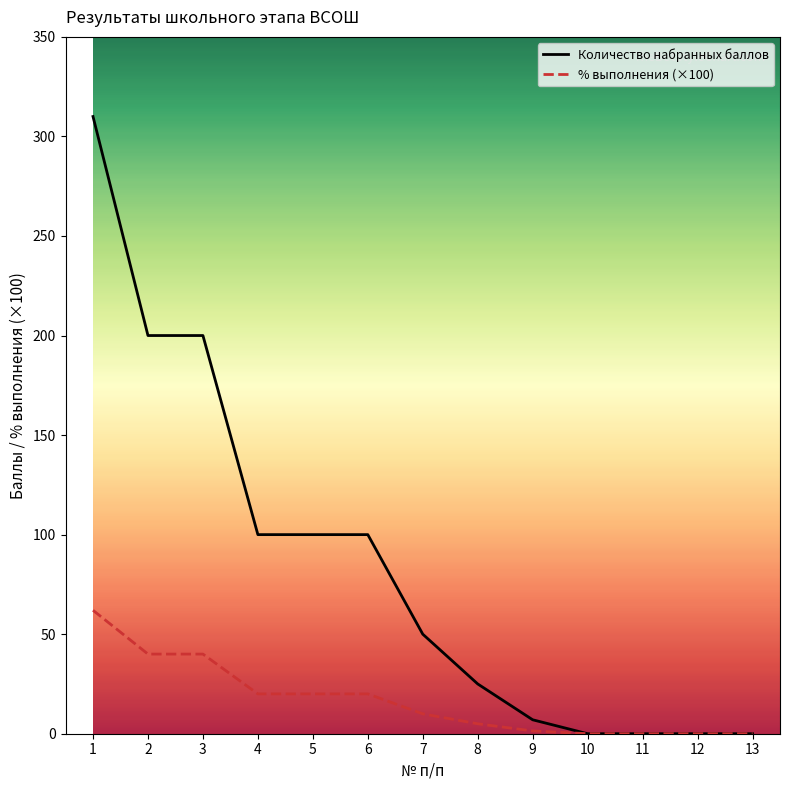

Rank the series by their maximum value, from highest to lowest.

Количество набранных баллов, % выполнения (×100)